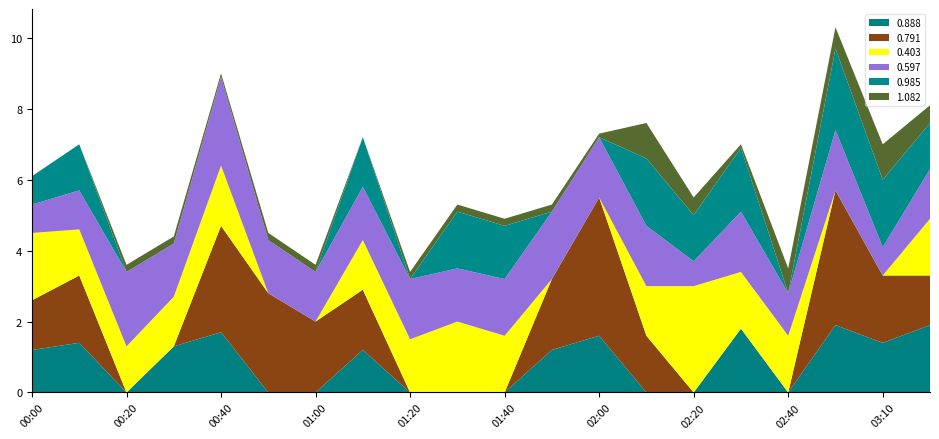

Reading right to left, transcribe all the data shown in this chart.

0.888: 1.9	1.4	1.9	999.0	1.8	999.0	999.0	1.6	1.2	999.0	999.0	999.0	1.2	999.0	999.0	1.7	1.3	999.0	1.4	1.2
0.791: 1.4	1.9	3.8	999.0	999.0	999.0	1.6	3.9	2.0	999.0	999.0	999.0	1.7	2.0	2.8	3.0	999.0	999.0	1.9	1.4
0.403: 1.6	999.0	999.0	1.6	1.6	3.0	1.4	999.0	999.0	1.6	2.0	1.5	1.4	999.0	999.0	1.7	1.4	1.3	1.3	1.9
0.597: 1.4	0.8	1.7	1.2	1.7	0.7	1.7	1.7	1.9	1.6	1.5	1.7	1.5	1.4	1.5	2.5	1.5	2.1	1.1	0.8
0.985: 1.3	1.9	2.3	999.0	1.8	1.3	1.9	999.0	999.0	1.5	1.6	999.0	1.4	999.0	999.0	999.0	999.0	999.0	1.3	0.8
1.082: 0.5	1.0	0.6	0.7	0.1	0.5	1.0	0.1	0.2	0.2	0.2	0.2	999.0	0.2	0.2	0.1	0.2	0.2	999.0	999.0